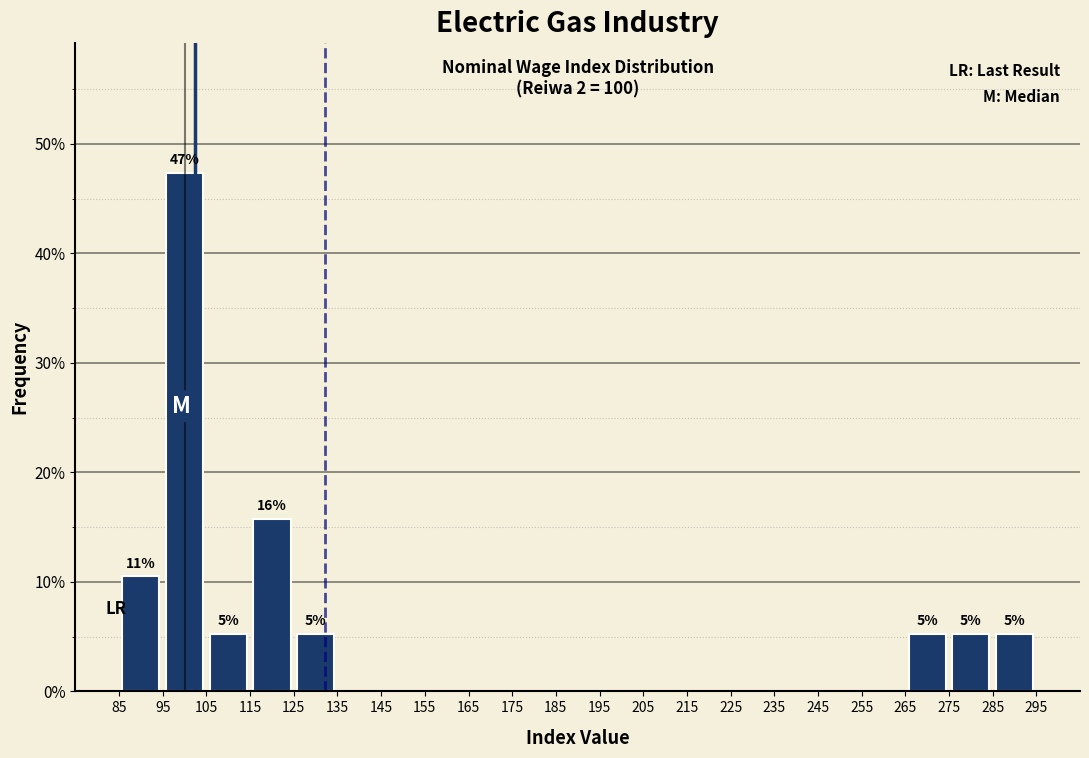

Over which range of the x-axis is the bar tallest?

95 to 105